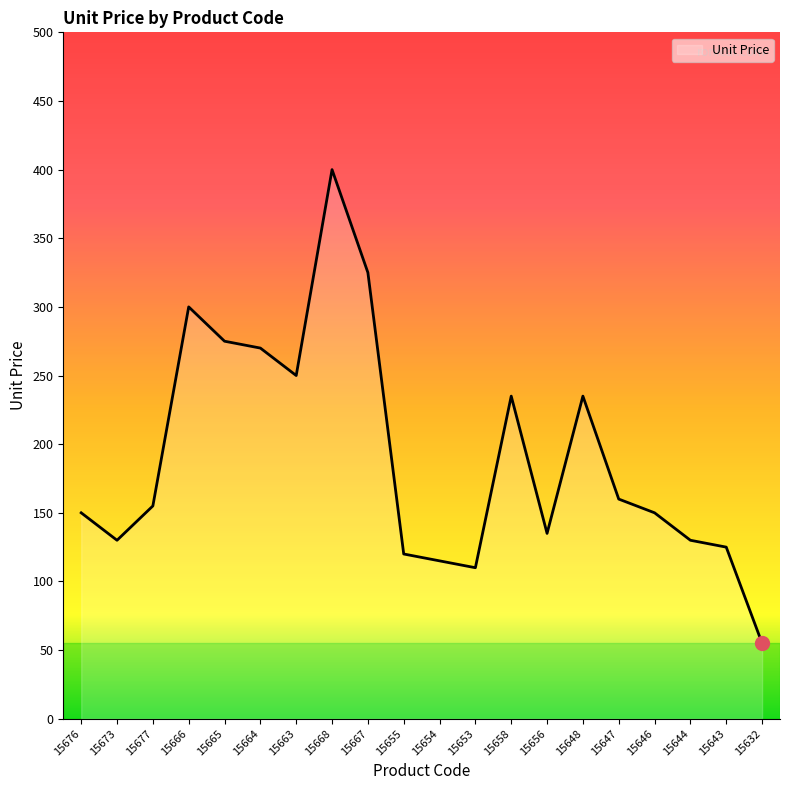

Which category has the highest value across all series?

15668